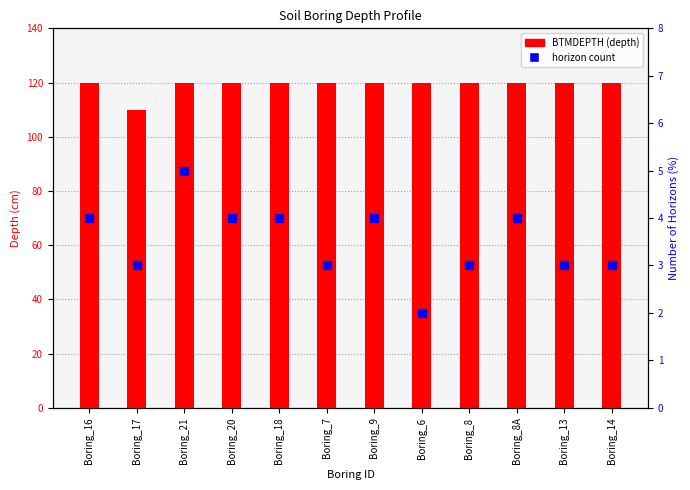

What is the greatest value displayed?

120